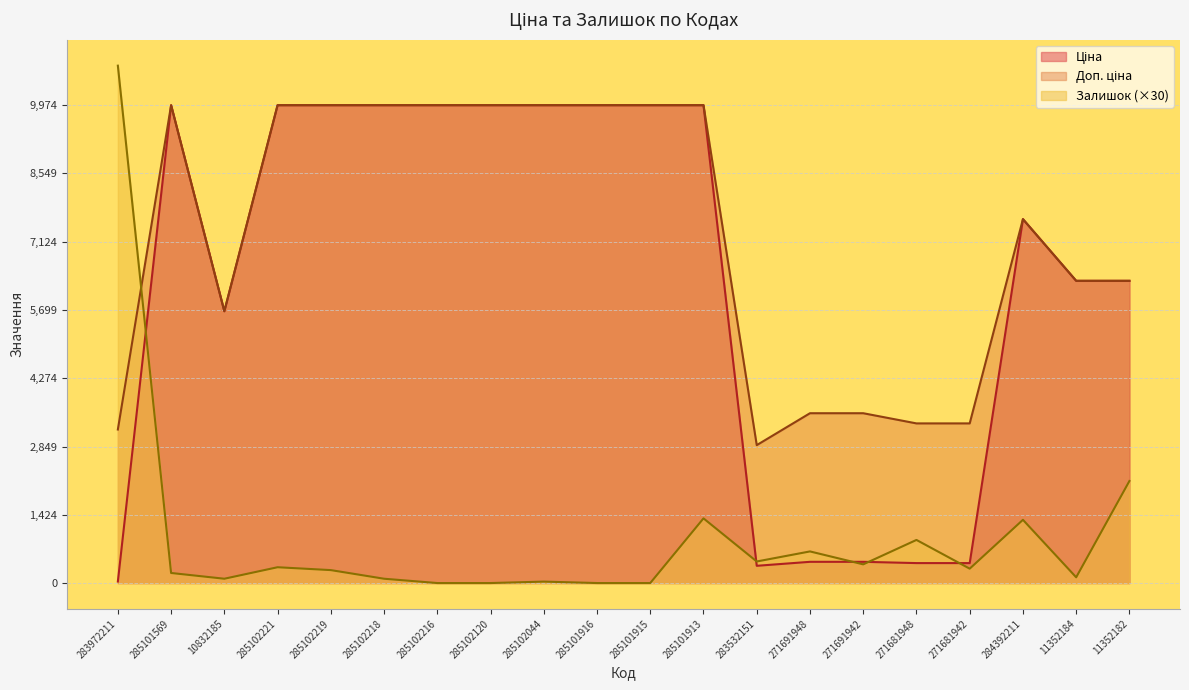

What is the sum of all Залишок values?

19440.0